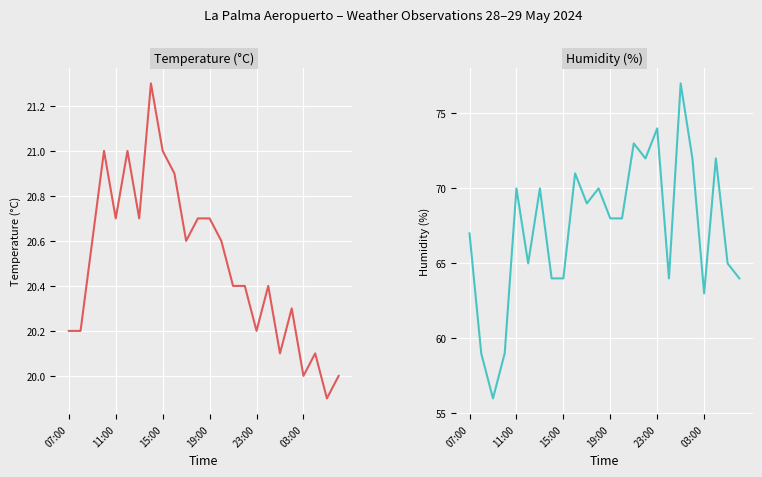

How many series are shown in this chart?

2